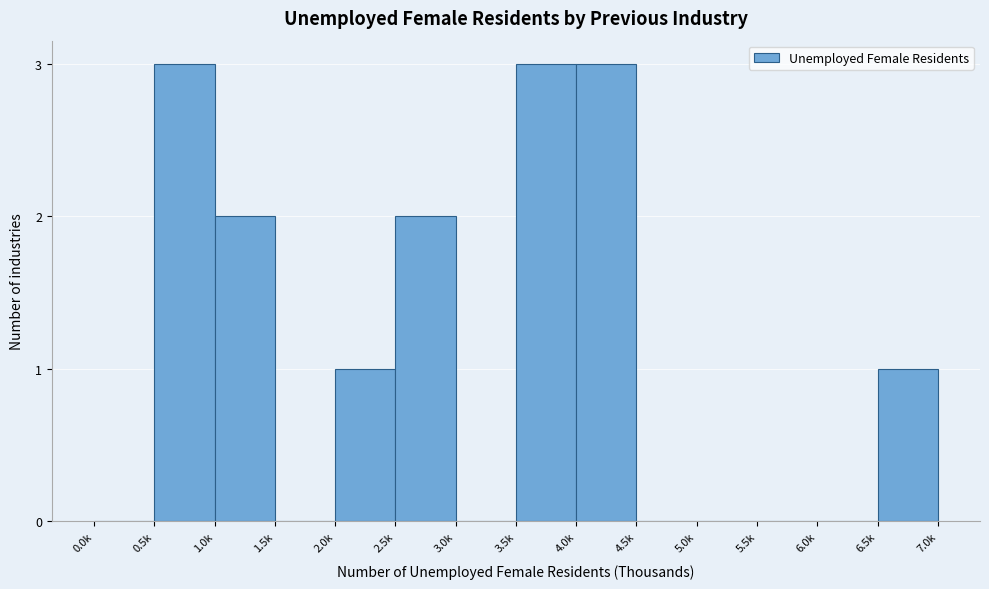

Reading right to left, what are all the values shown in this chart?

6.5k=1	6.0k=0	5.5k=0	5.0k=0	4.5k=0	4.0k=3	3.5k=3	3.0k=0	2.5k=2	2.0k=1	1.5k=0	1.0k=2	0.5k=3	0.0k=0